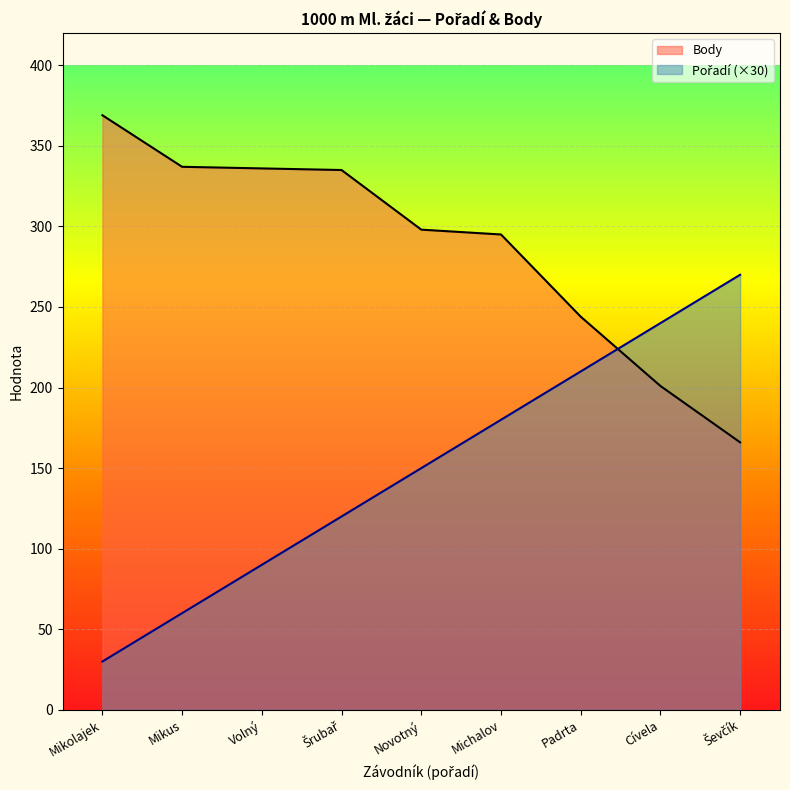

Which series ends up on top after the final intersection of Pořadí and Body?

Pořadí